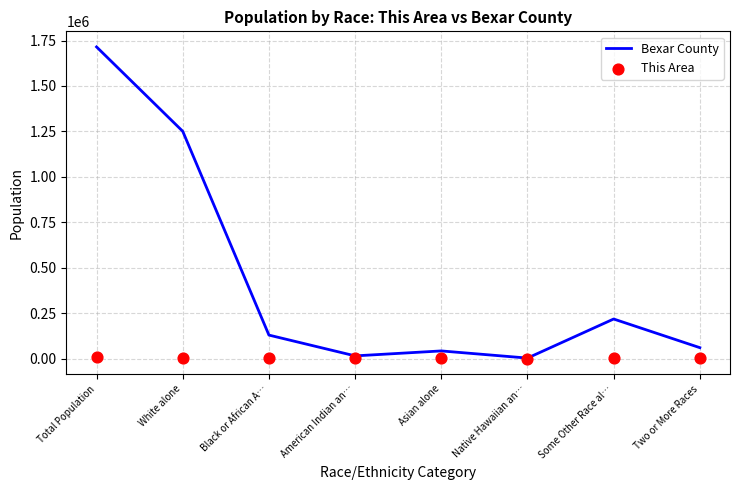

Which series reaches the minimum Y coordinate?

This Area